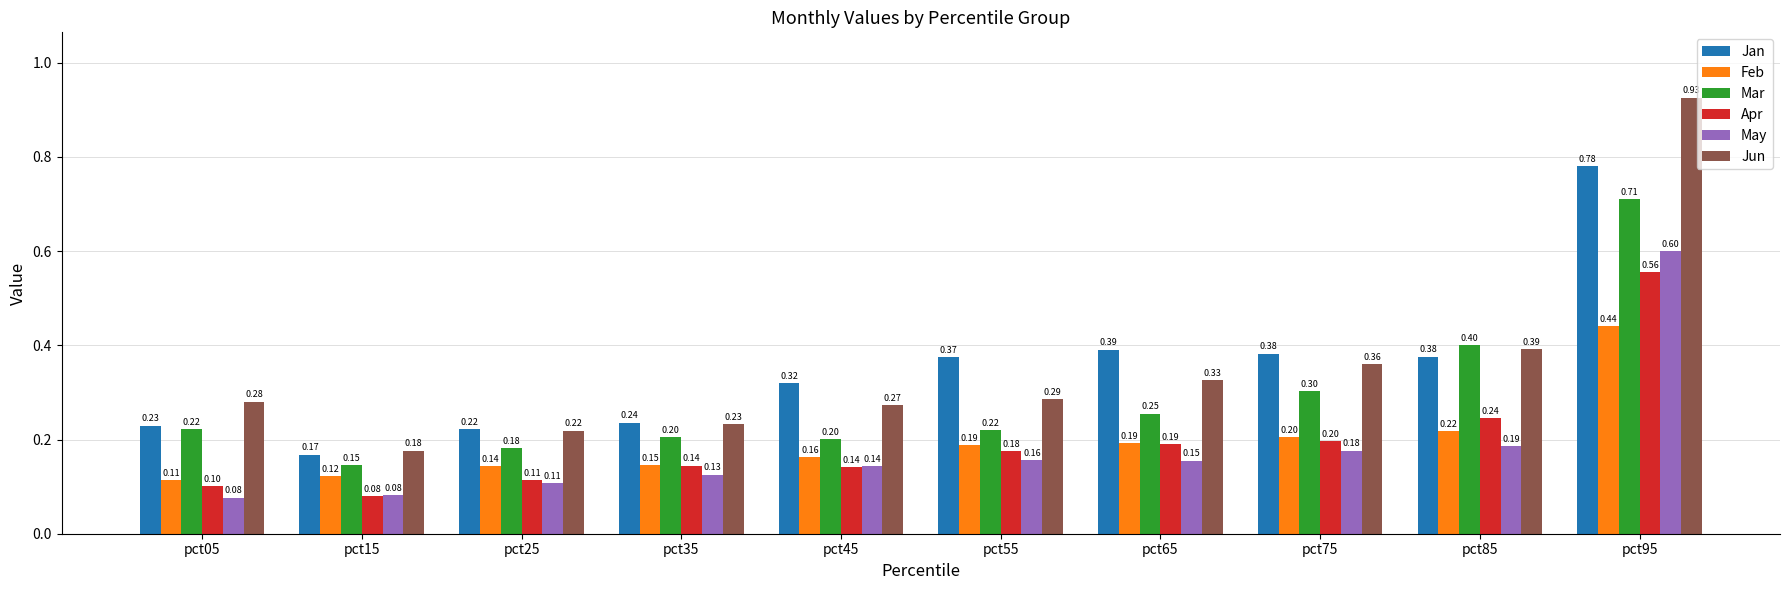

List the series in order of their peak value, highest first.

Jun, Jan, Mar, May, Apr, Feb